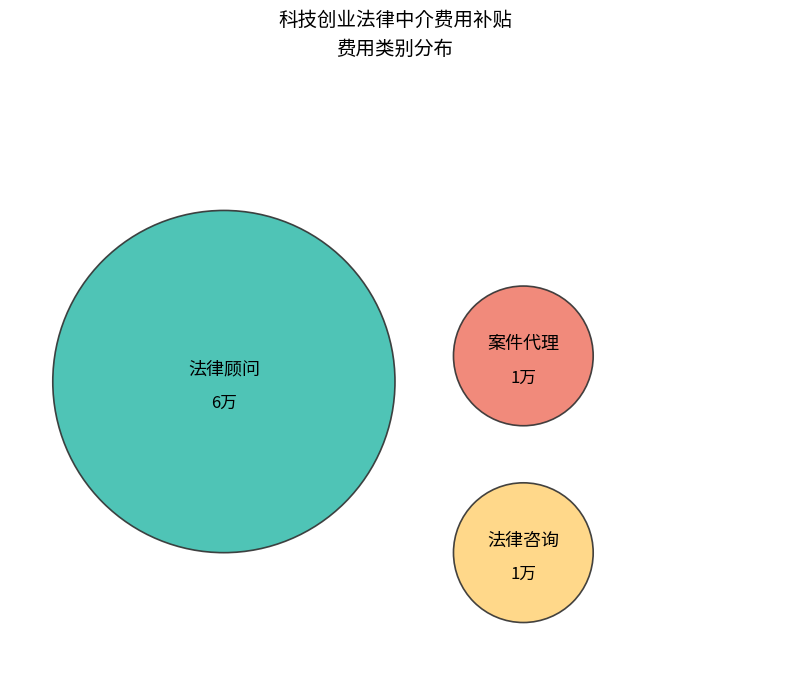

To the nearest percent, what portion does 法律咨询 represent?

12%